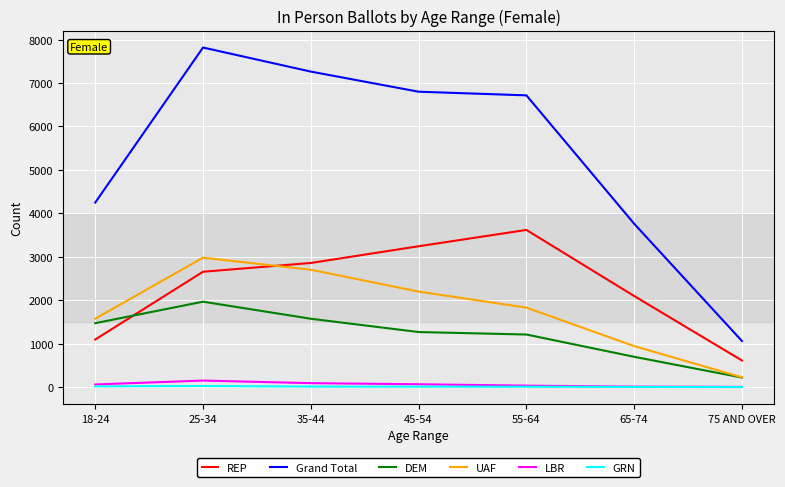

Does the chart have visible grid lines?

Yes